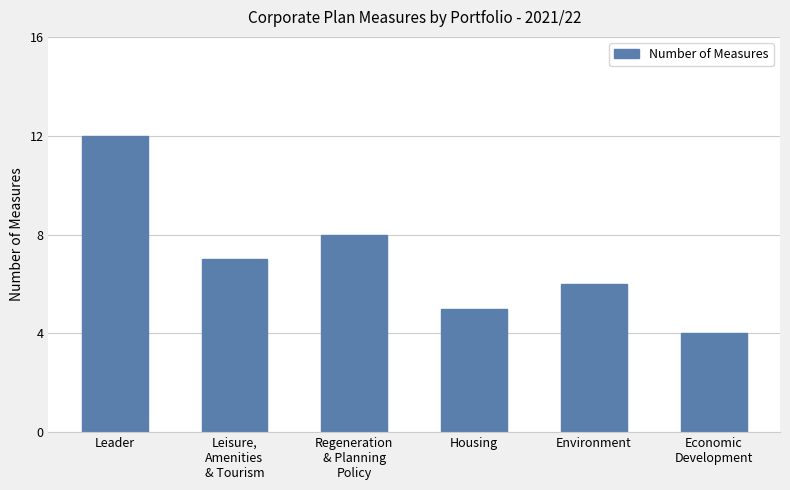

What is the value of the 5th bar from the left?

6